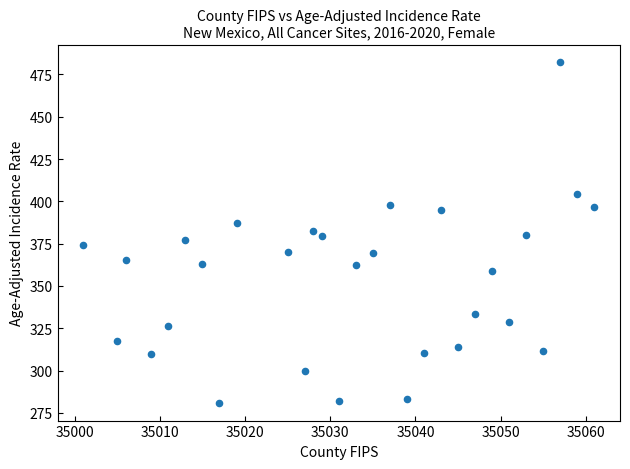

What is the range of X values (max minus min)?

60.0